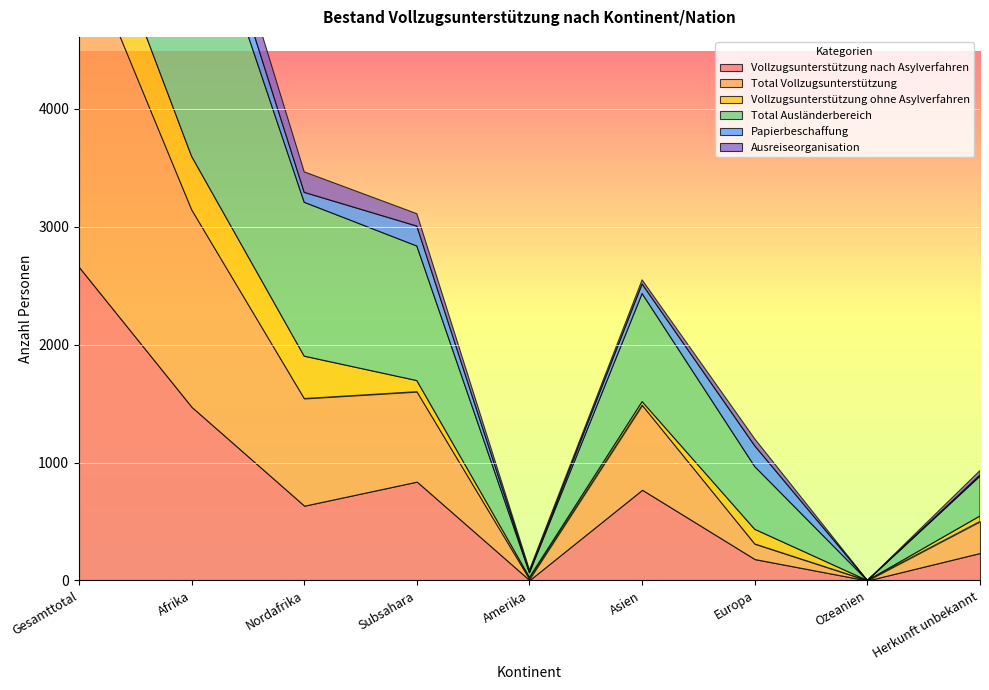

What is the average value of the Vollzugsunterstützung ohne Asylverfahren series?

199